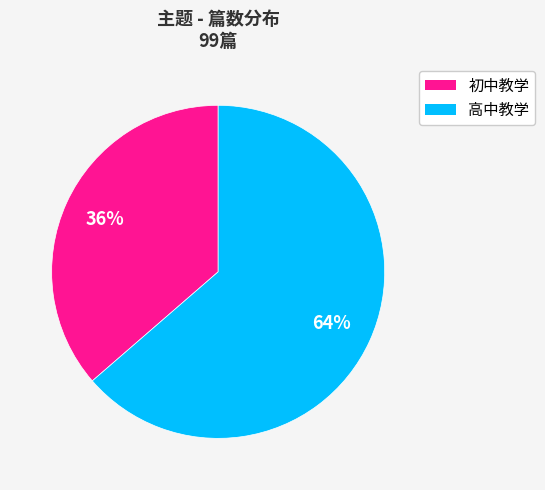

What is the largest slice in the pie chart?

高中教学